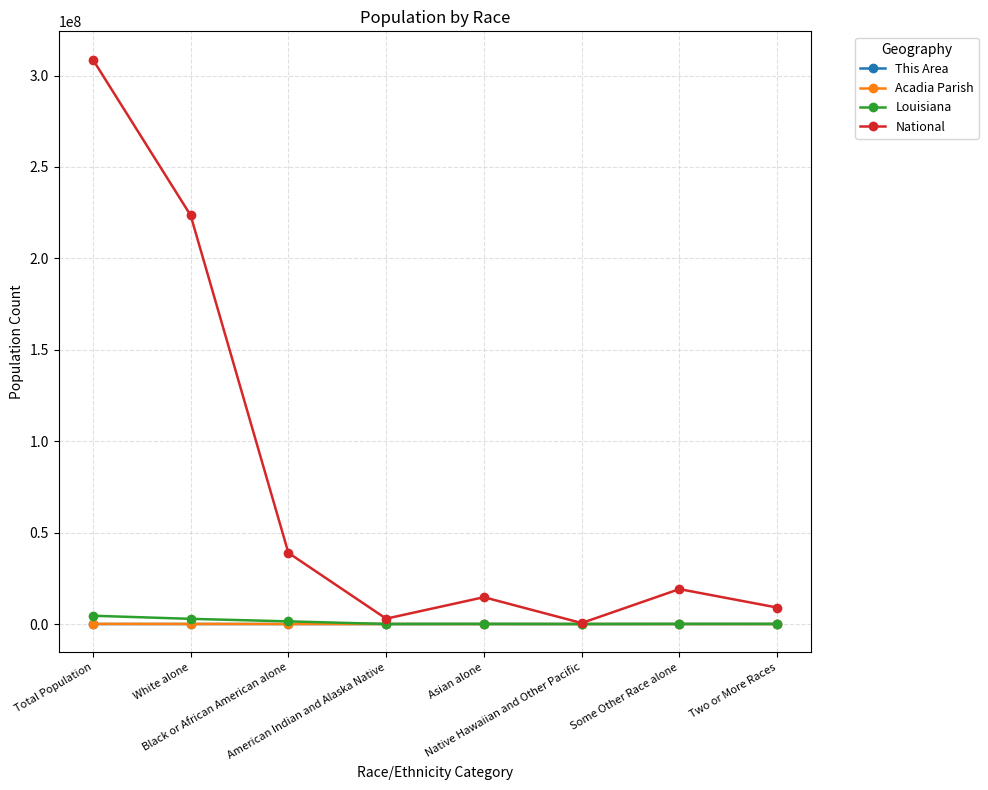

At which label does National first exceed 19107368?

Total Population